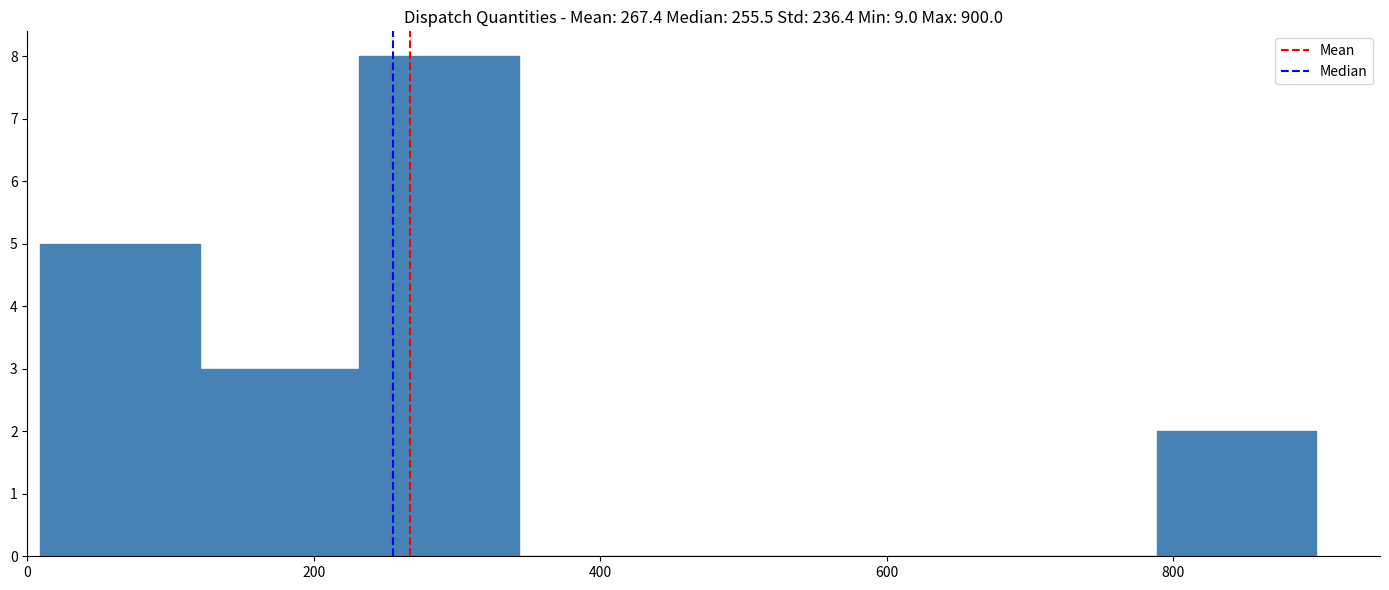

Which range on the x-axis has the tallest bar?

240 to 340